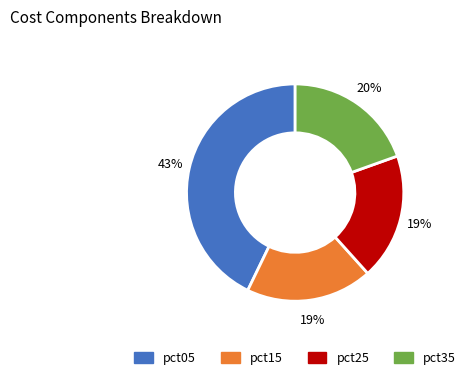

To the nearest percent, what is the difference between the largest and smallest slice percentages?

24%